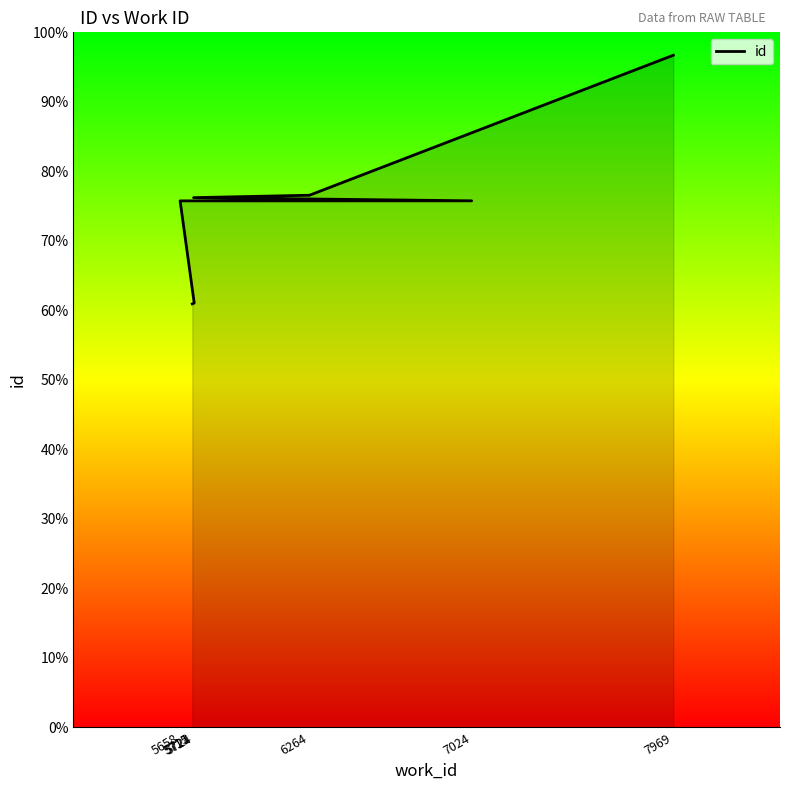

Rank the categories by value from lowest to highest.

5715, 5724, 5658, 7024, 5721, 6264, 7969